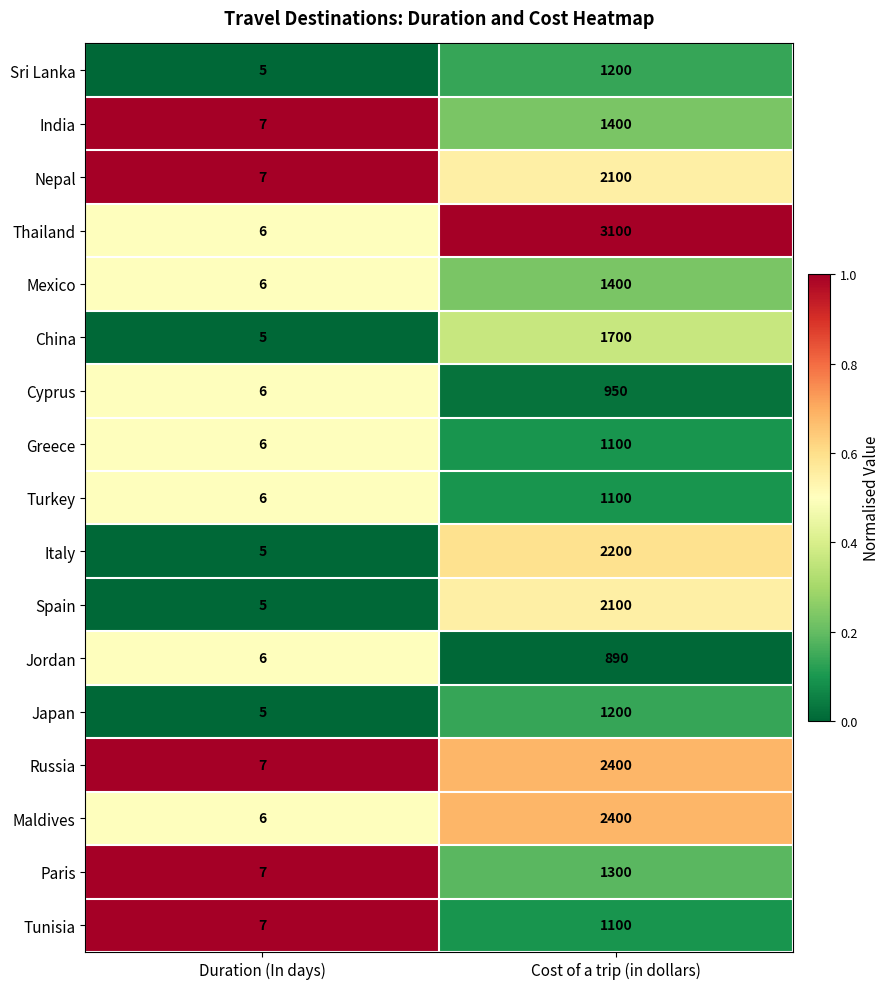

At which category does the chart reach its peak across all series?

Cost of a trip (in dollars)